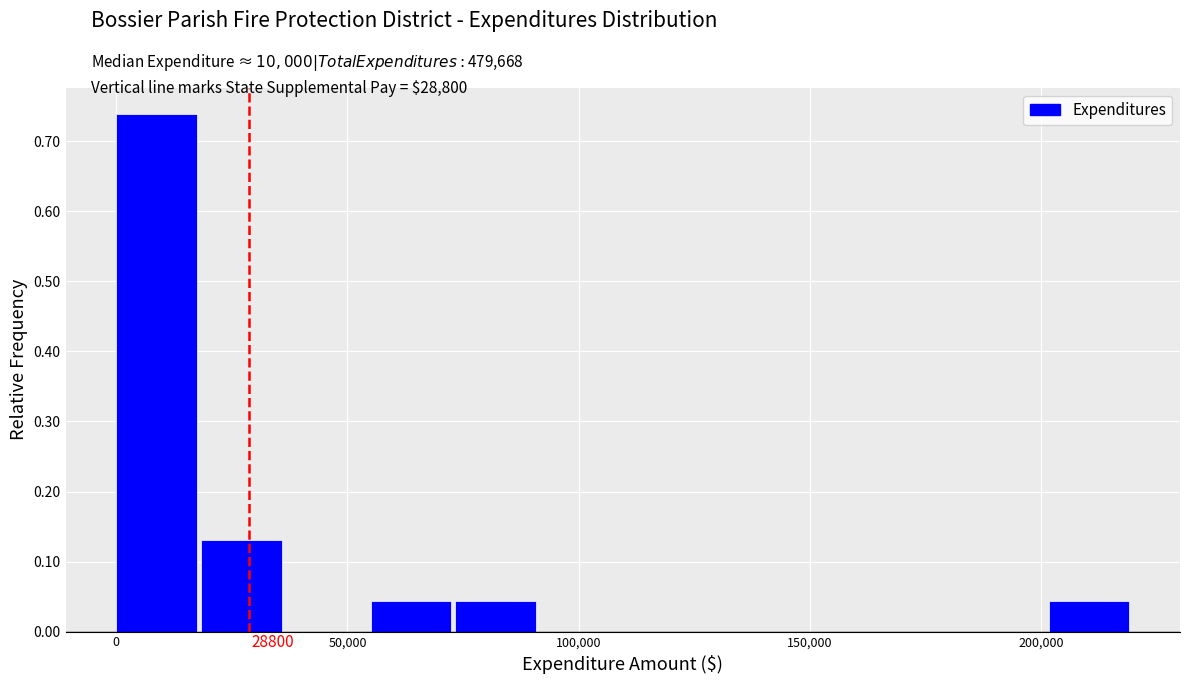

Around what value on the x-axis is the tallest bar? Give the approximate position of its centre, as read against the axis.

10000